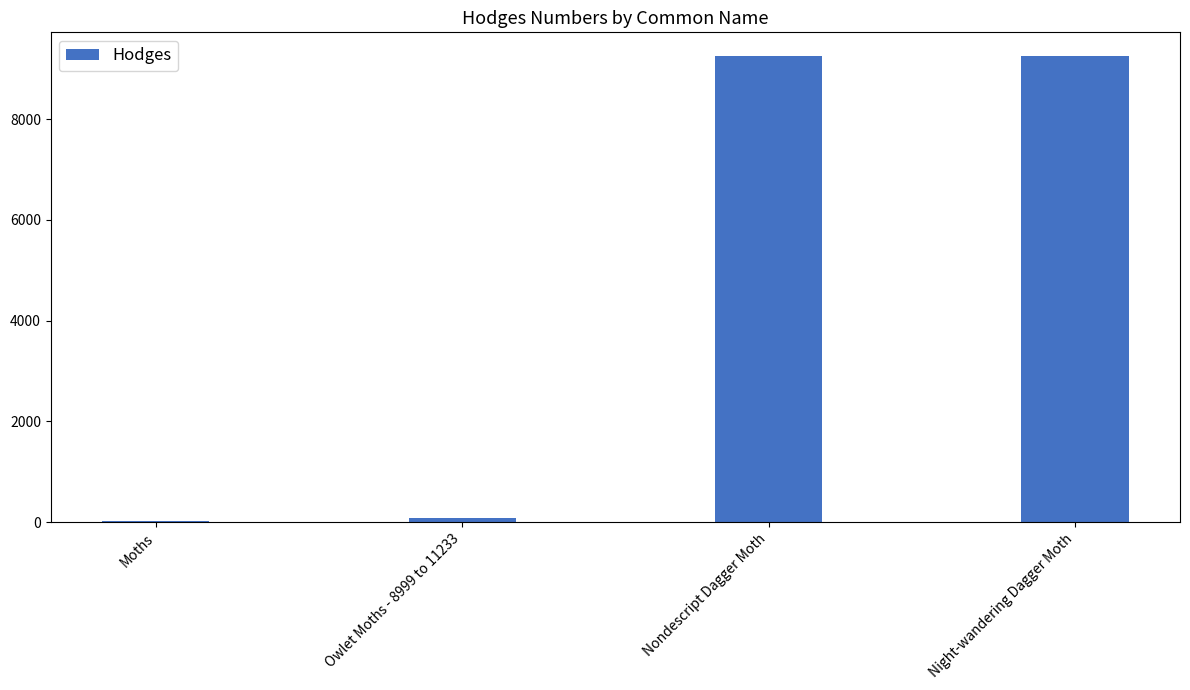

True or false: the data shows 4266.3 at Night-wandering Dagger Moth.

False